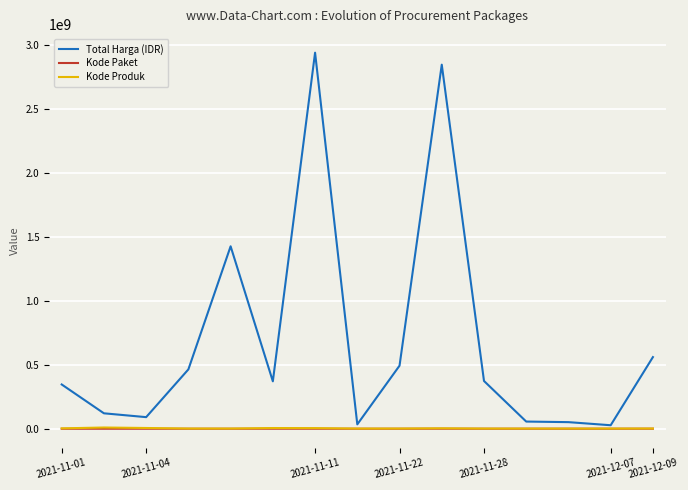

Which series has the largest range (max minus min)?

Total Harga (IDR)